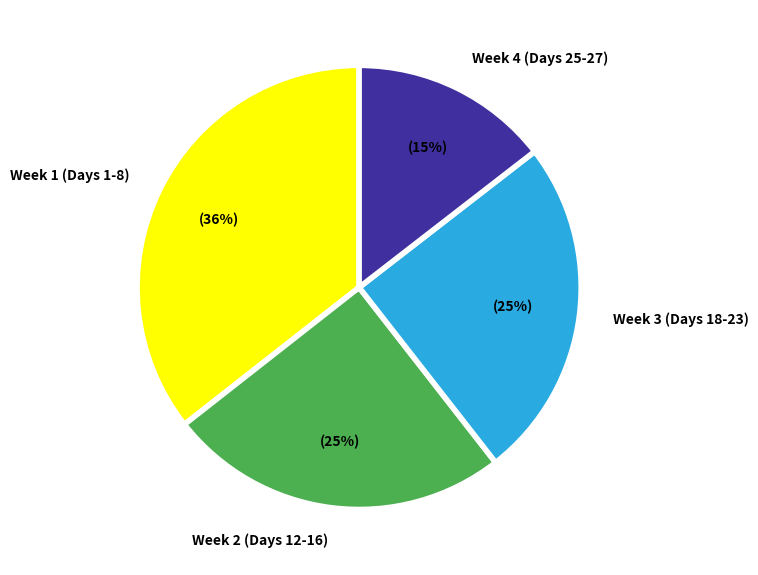

Is Week 1 (Days 1-8) the majority of the pie?

No